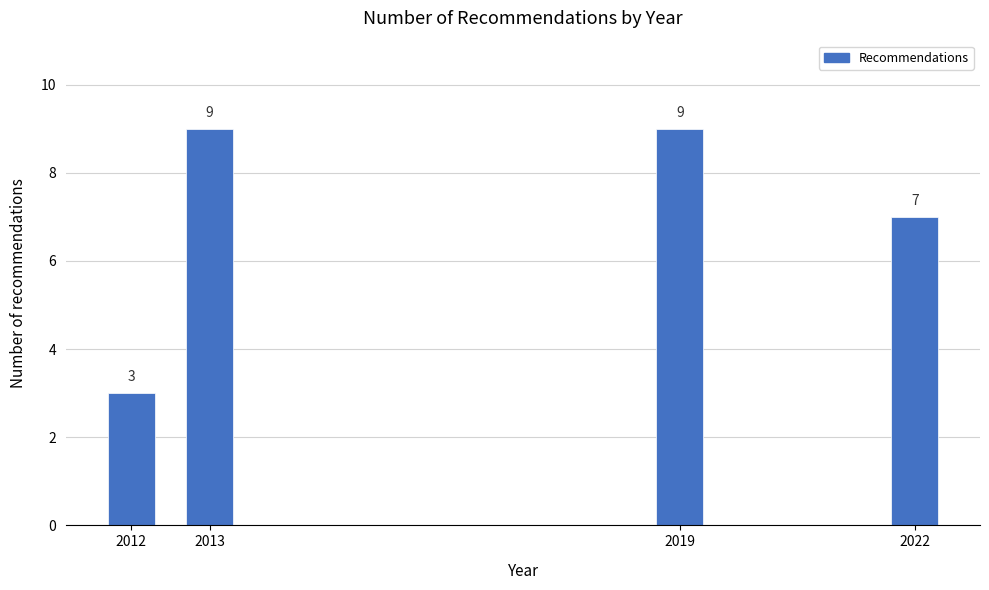

Reading right to left, what are all the values shown in this chart?

2022=7	2019=9	2013=9	2012=3